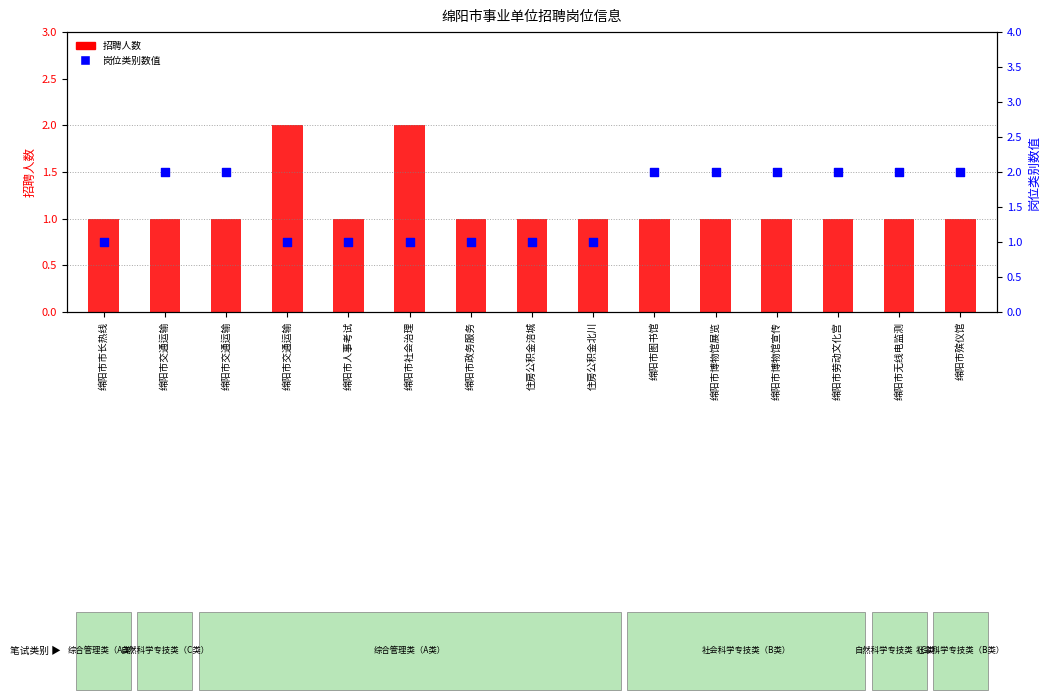

Which series reaches the minimum Y coordinate?

招聘人数